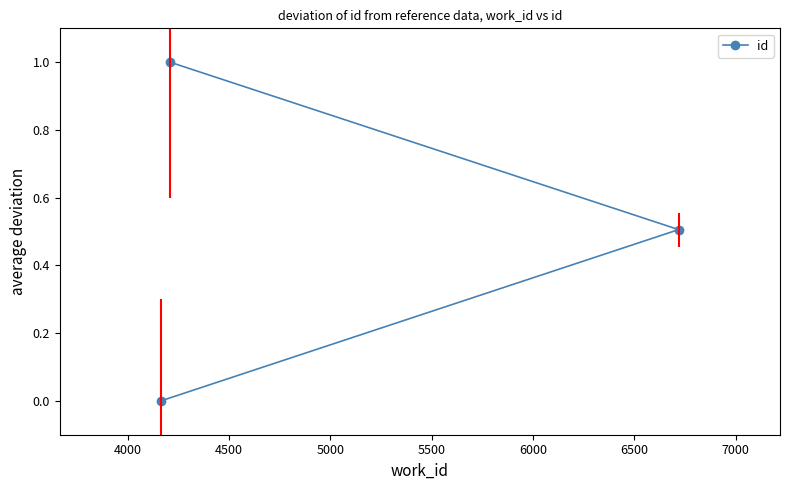

What is the value of the 3rd point from the left?

0.5